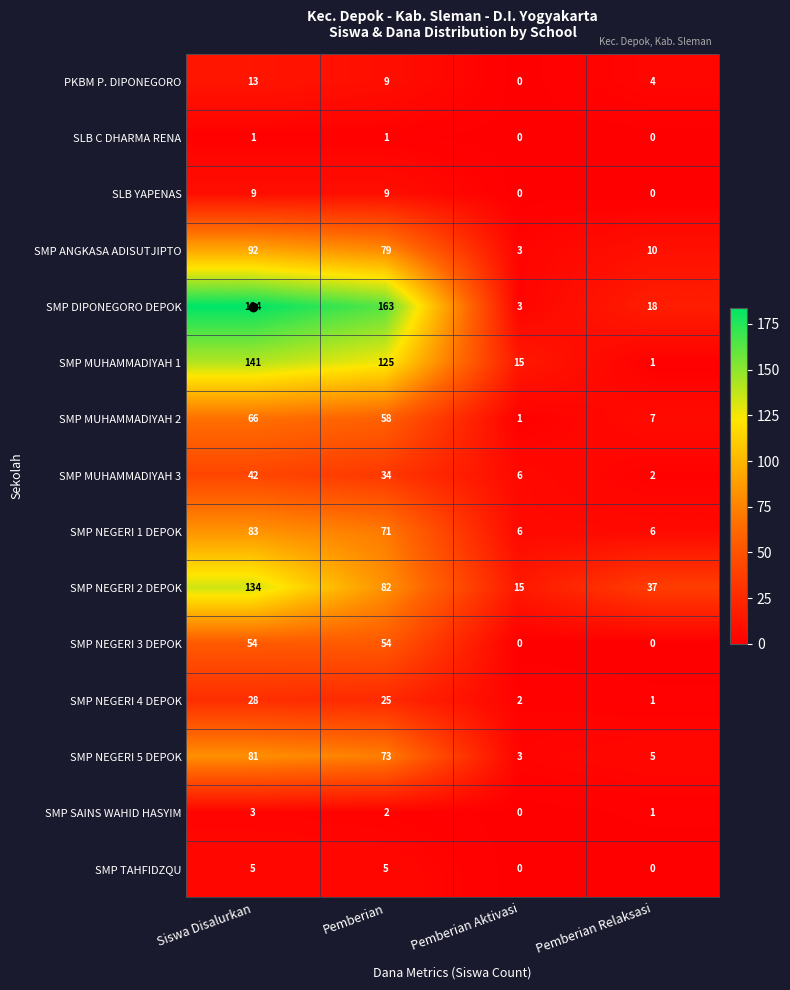

Which category has the highest value in the SMP SAINS WAHID HASYIM series?

Siswa Disalurkan